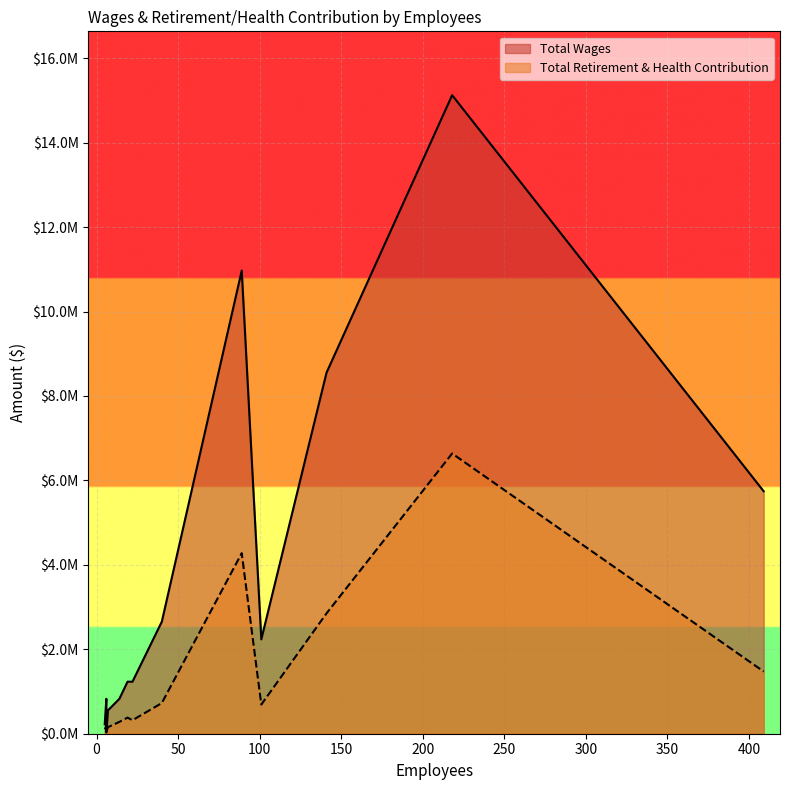

How many values in the Total Wages series exceed 1233578?

6